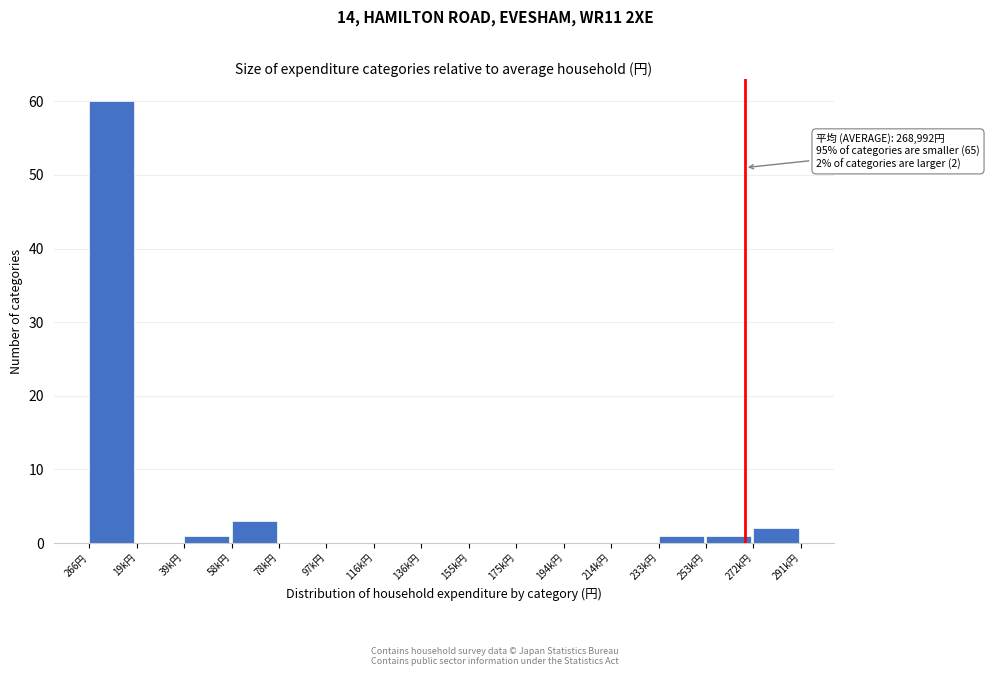

Reading left to right, extract all data points from this chart.

266円=60	19k円=0	39k円=1	58k円=3	78k円=0	97k円=0	116k円=0	136k円=0	155k円=0	175k円=0	194k円=0	214k円=0	233k円=1	253k円=1	272k円=2